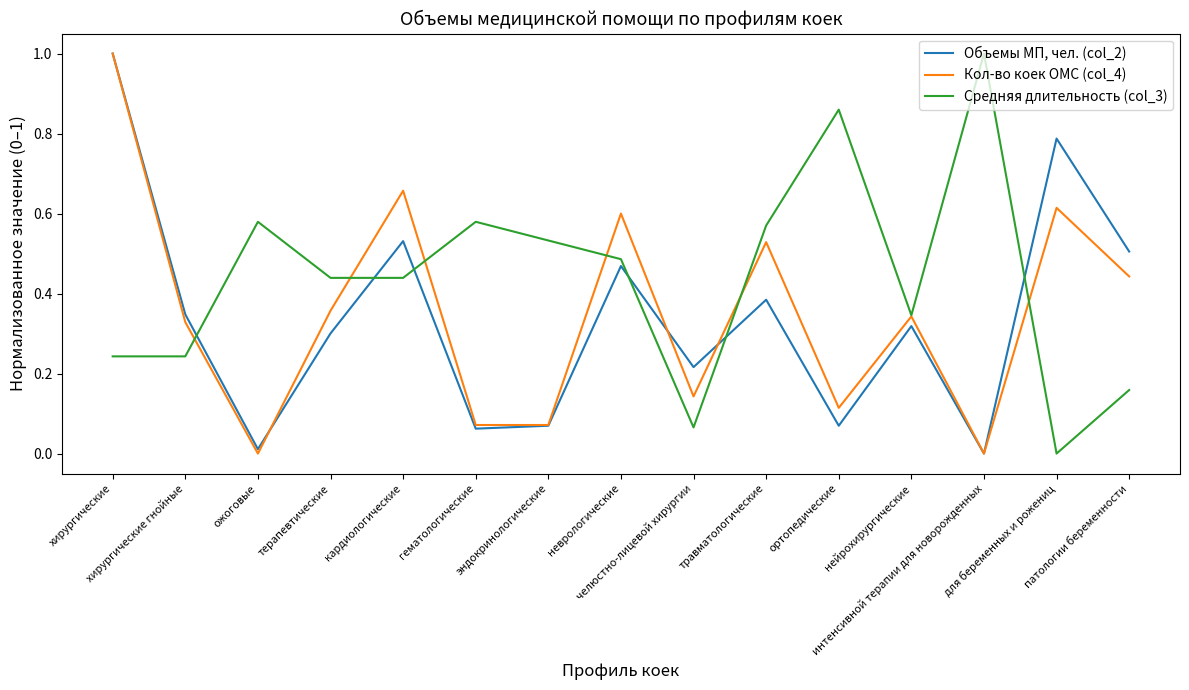

At how many categories does at least one series exceed 0?

15